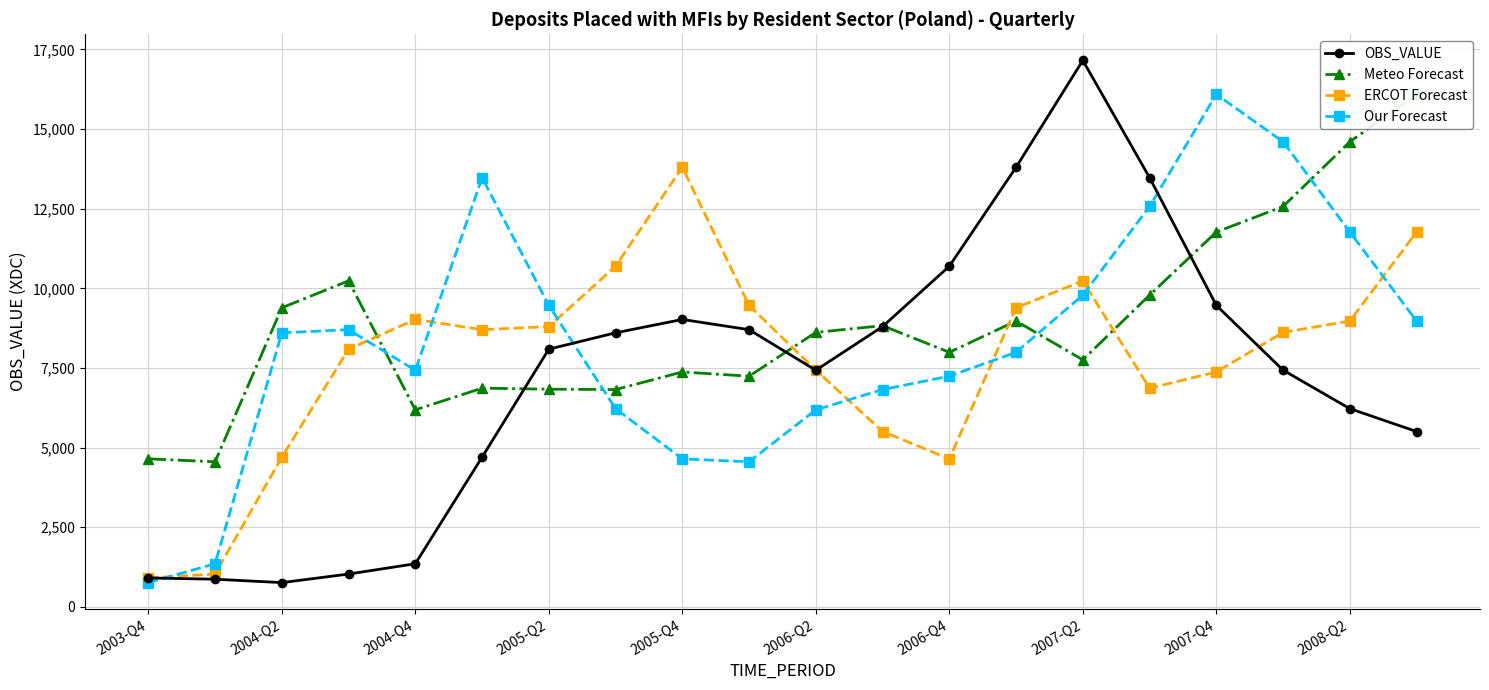

What is the average value of the Our Forecast series?

8362.4